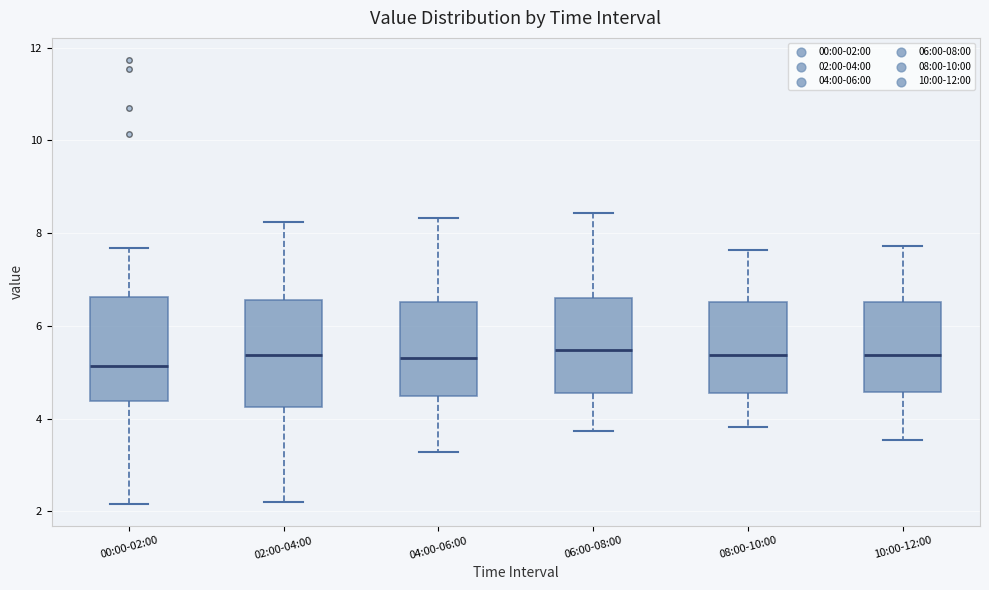

Where is the upper edge of the box for 08:00-10:00 on the y-axis? The values are not printed on the chart, so give them approximately, as read against the axis.

6.6